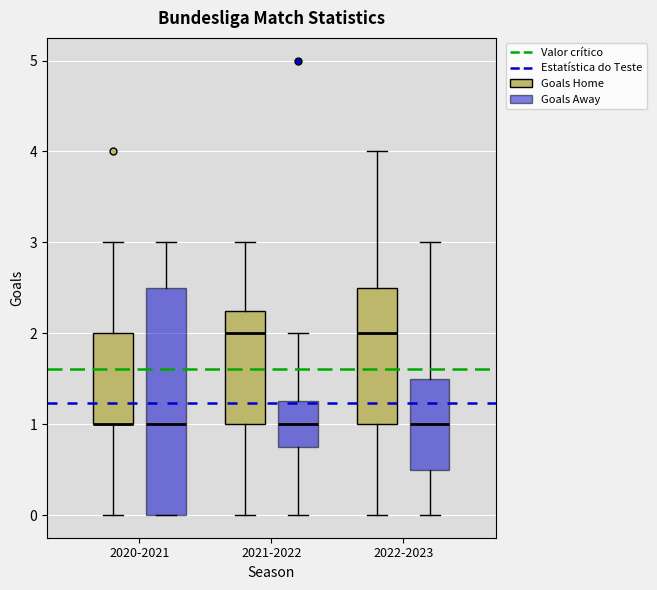

Reading left to right, transcribe this box plot: for each box, give where its median line is, the range the box spans, and where its two whiskers end, as read against the y-axis. The values are not printed on the chart, so give them approximately, as read against the axis.

2020-2021 (Goals Home): median 1.0 (drawn on the box's lower edge), box 1.0 to 2.0, whiskers 0.0 to 3.0
2020-2021 (Goals Away): median 1.0, box 0.0 to 2.5, whiskers 0.0 to 3.0
2021-2022 (Goals Home): median 2.0, box 1.0 to 2.3, whiskers 0.0 to 3.0
2021-2022 (Goals Away): median 1.0, box 0.8 to 1.3, whiskers 0.0 to 2.0
2022-2023 (Goals Home): median 2.0, box 1.0 to 2.5, whiskers 0.0 to 4.0
2022-2023 (Goals Away): median 1.0, box 0.5 to 1.5, whiskers 0.0 to 3.0